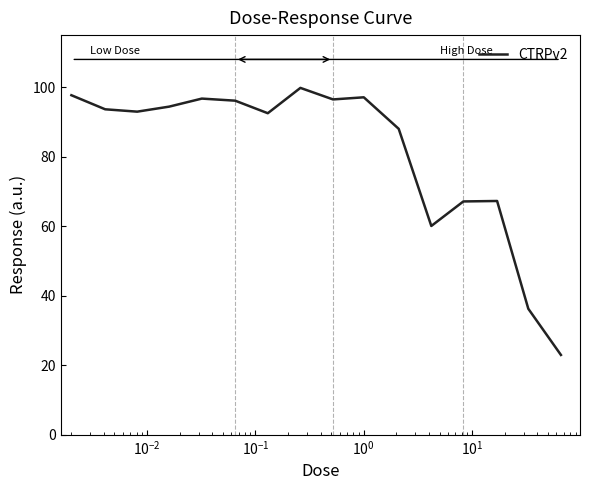

What is the maximum value shown in the chart?

99.8